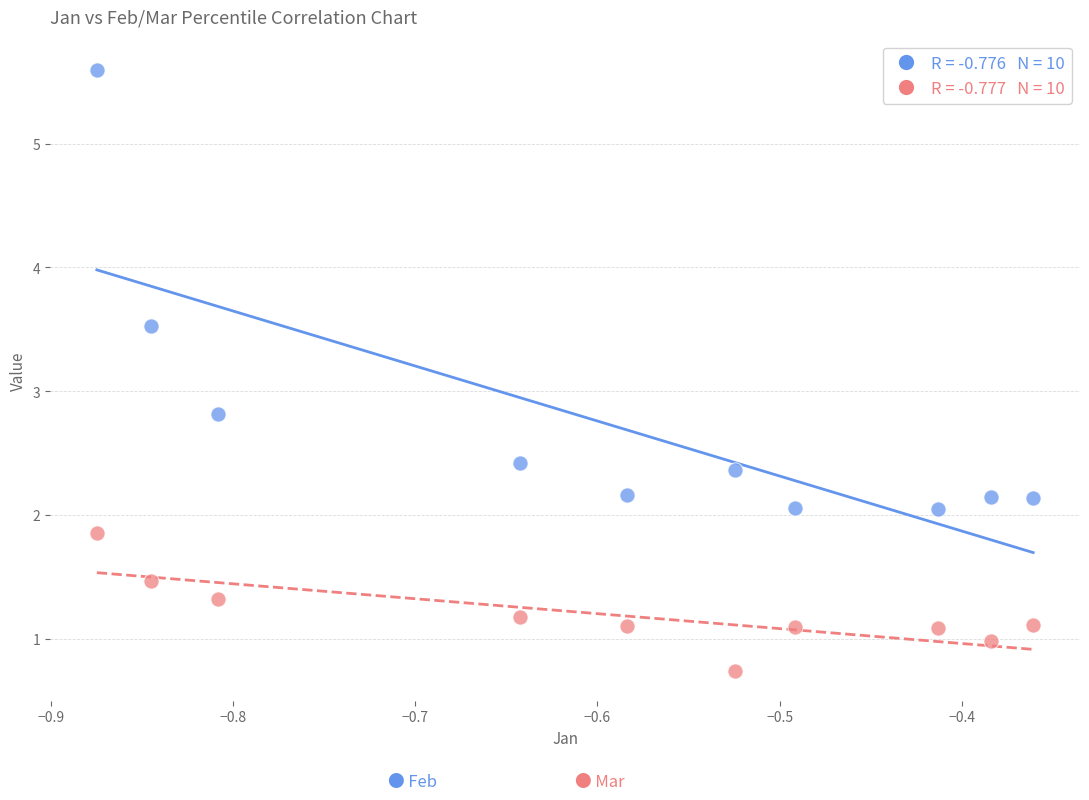

Across all series, what Y value is closest to 3?

2.8